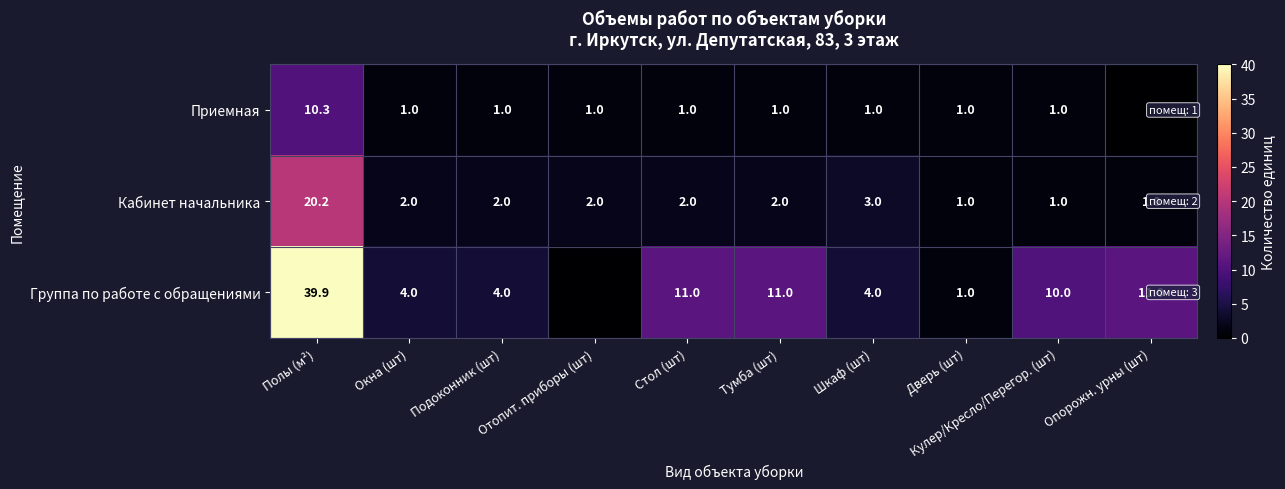

How many series are shown in this chart?

3